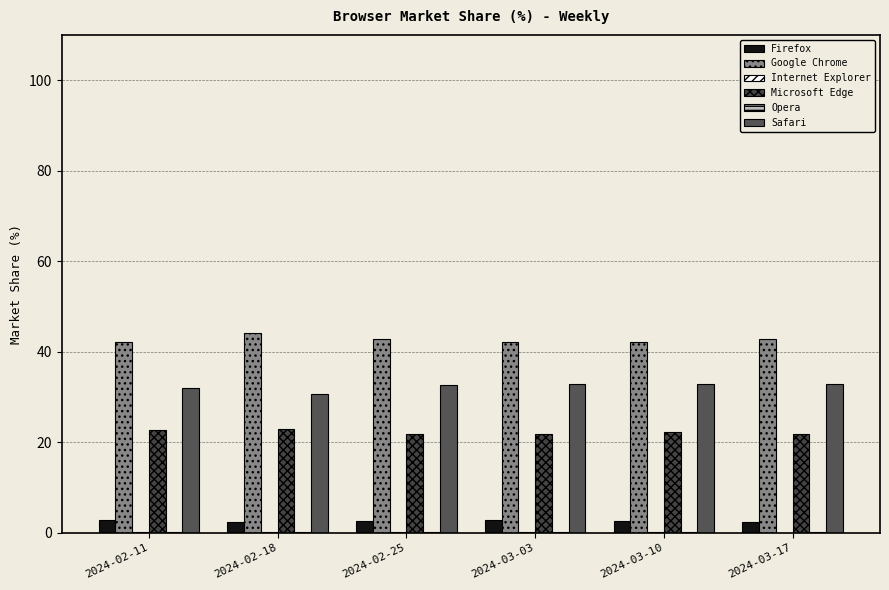

At how many categories does at least one series exceed 8?

6